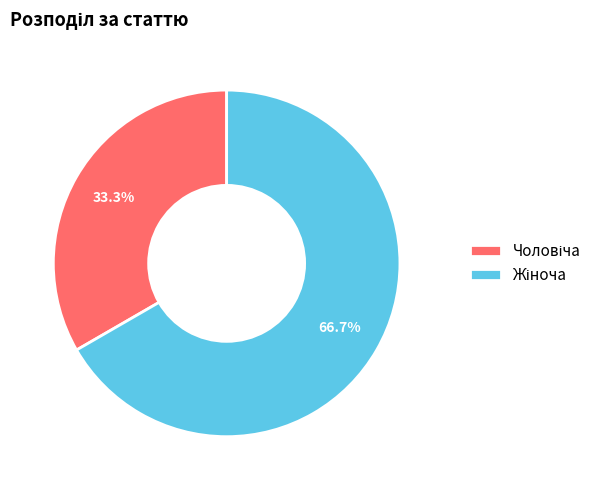

Is there any slice that represents more than half of the pie?

Yes